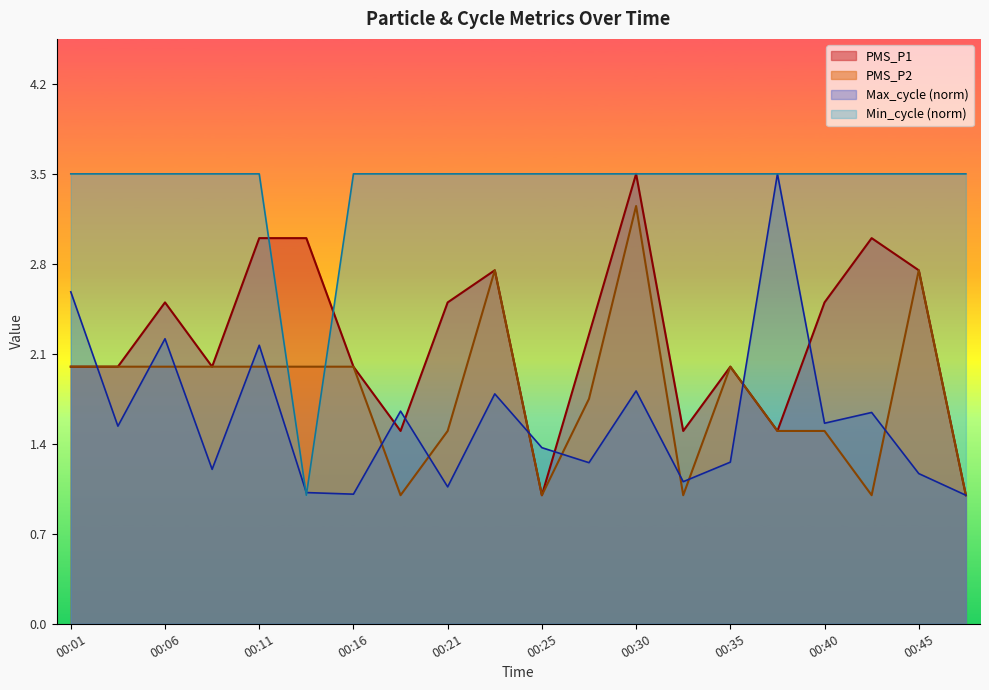

Reading left to right, extract all data points from this chart.

PMS_P1: 2.0	2.0	2.5	2.0	3.0	3.0	2.0	1.5	2.5	2.8	1.0	2.2	3.5	1.5	2.0	1.5	2.5	3.0	2.8	1.0
PMS_P2: 2.0	2.0	2.0	2.0	2.0	2.0	2.0	1.0	1.5	2.8	1.0	1.8	3.2	1.0	2.0	1.5	1.5	1.0	2.8	1.0
Min_cycle: 3.5	3.5	3.5	3.5	3.5	1.0	3.5	3.5	3.5	3.5	3.5	3.5	3.5	3.5	3.5	3.5	3.5	3.5	3.5	3.5
Max_cycle: 2.6	1.5	2.2	1.2	2.2	1.0	1.0	1.7	1.1	1.8	1.4	1.3	1.8	1.1	1.3	3.5	1.6	1.6	1.2	1.0